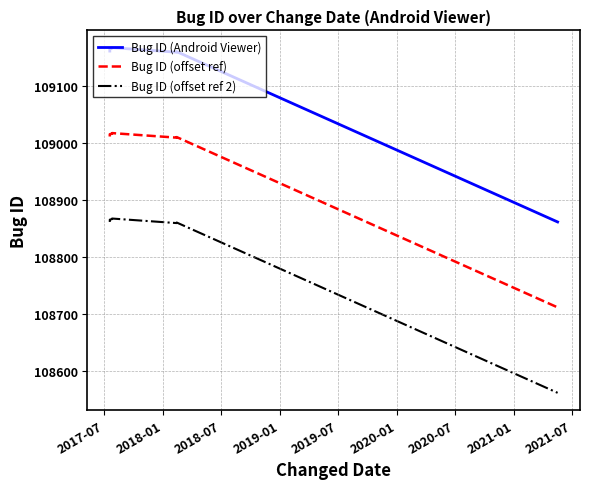

What is the sum of all Bug ID (offset ref) values?

1089828